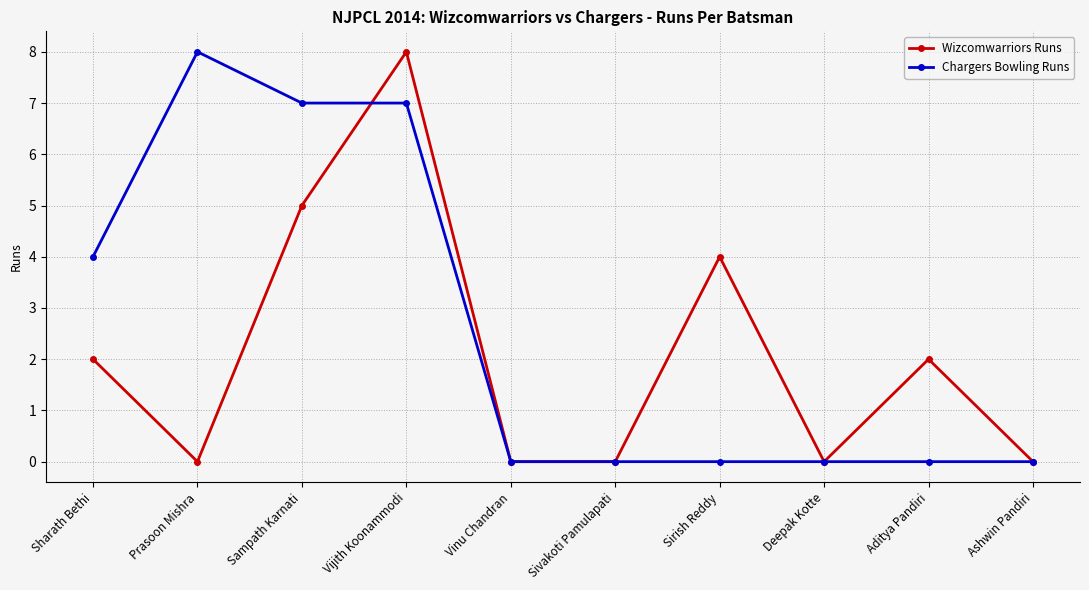

What is the difference between the second highest and minimum values in the Wizcomwarriors Runs series?

5